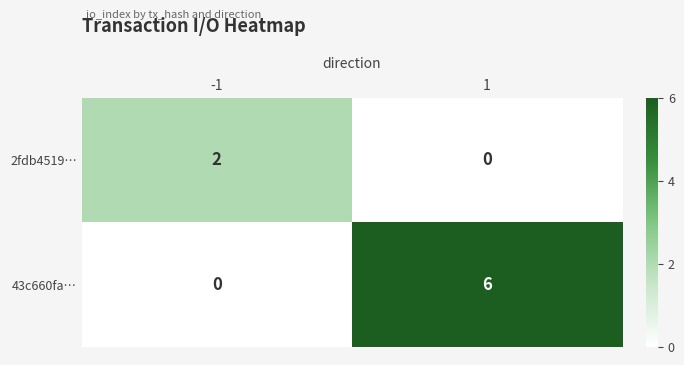

Count the number of categories in the chart.

2